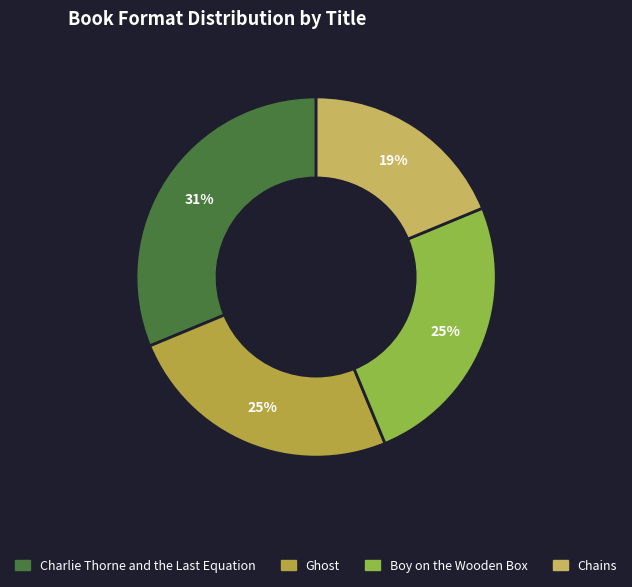

What is the smallest slice in the pie chart?

Chains